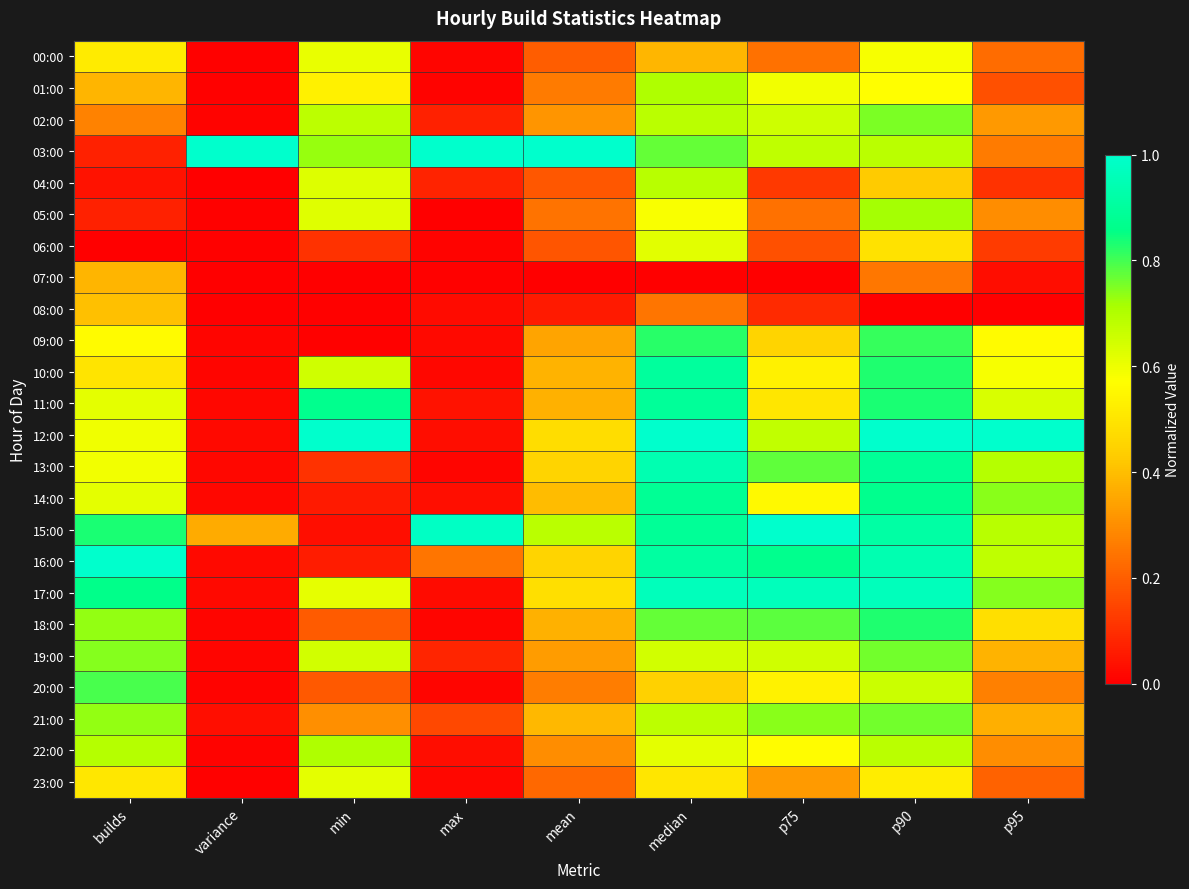

Rank the series by their maximum value, from highest to lowest.

03:00, 12:00, 15:00, 16:00, 17:00, 13:00, 10:00, 11:00, 14:00, 18:00, 09:00, 20:00, 21:00, 19:00, 02:00, 05:00, 22:00, 01:00, 04:00, 06:00, 23:00, 00:00, 08:00, 07:00